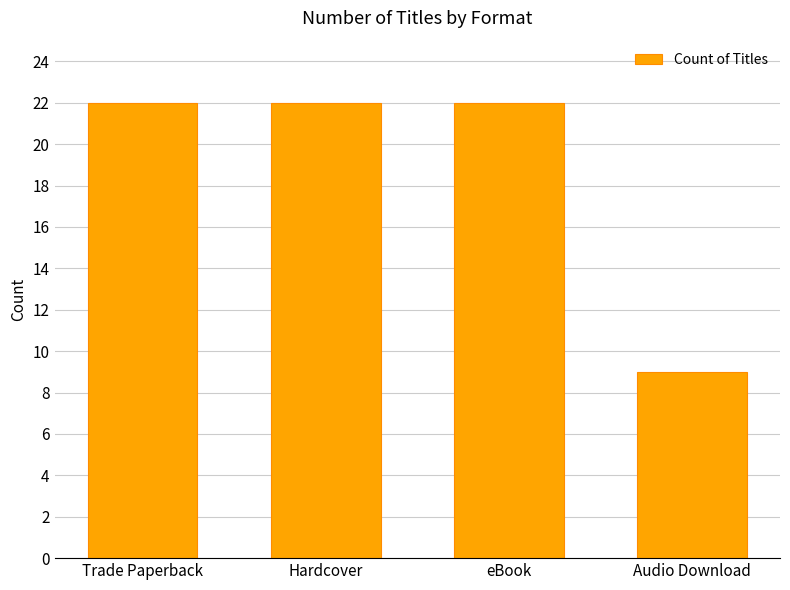

What is the approximate value at Trade Paperback, to the nearest 5?

20